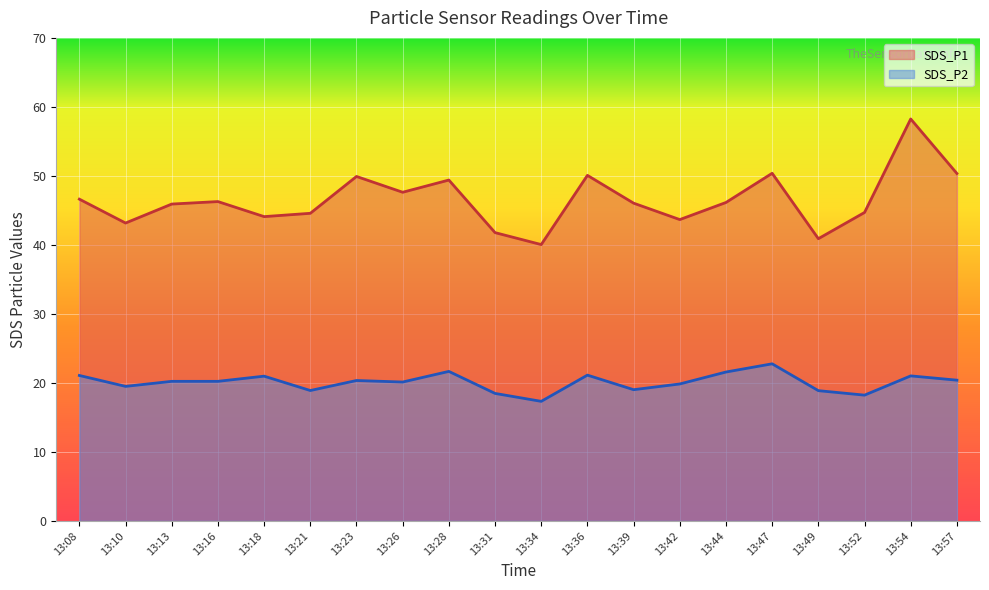

Reading left to right, extract all data points from this chart.

SDS_P1: 13:08=46.6	13:10=43.2	13:13=45.9	13:16=46.3	13:18=44.1	13:21=44.6	13:23=49.9	13:26=47.6	13:28=49.4	13:31=41.8	13:34=40.0	13:36=50.1	13:39=46.0	13:42=43.7	13:44=46.1	13:47=50.4	13:49=40.9	13:52=44.7	13:54=58.2	13:57=50.4
SDS_P2: 13:08=21.1	13:10=19.5	13:13=20.2	13:16=20.2	13:18=21.0	13:21=18.9	13:23=20.4	13:26=20.1	13:28=21.7	13:31=18.5	13:34=17.3	13:36=21.1	13:39=19.0	13:42=19.9	13:44=21.6	13:47=22.8	13:49=18.9	13:52=18.2	13:54=21.0	13:57=20.4